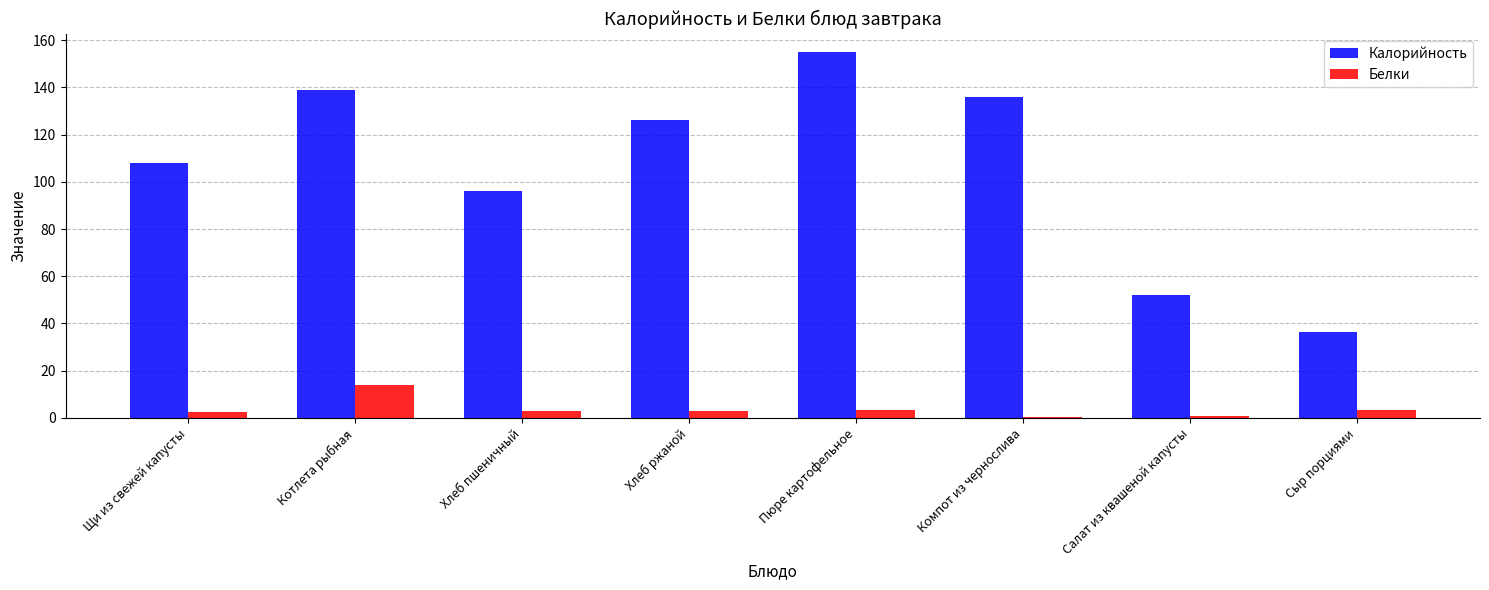

What is the sum of the Калорийность values at Компот из чернослива and Котлета рыбная?

275.0